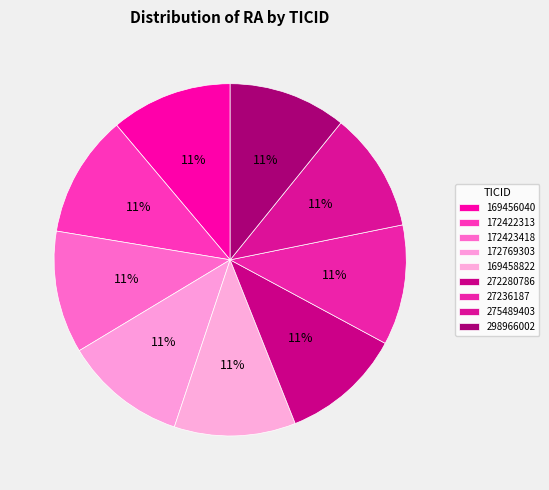

Count the number of slices in the pie.

9